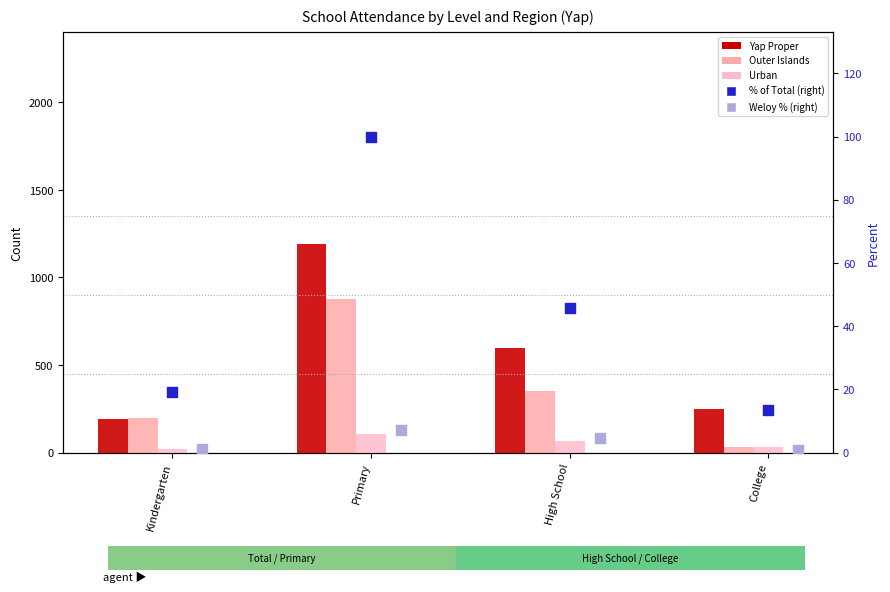

At how many categories does at least one series exceed 102?

4